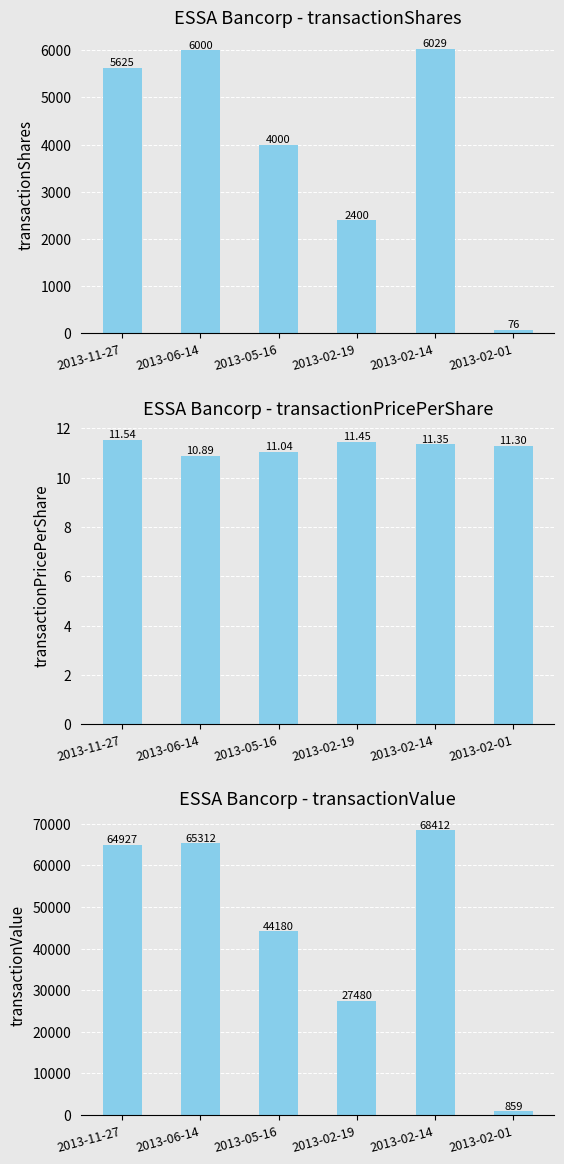

Which series has the largest total across all categories?

transactionValue